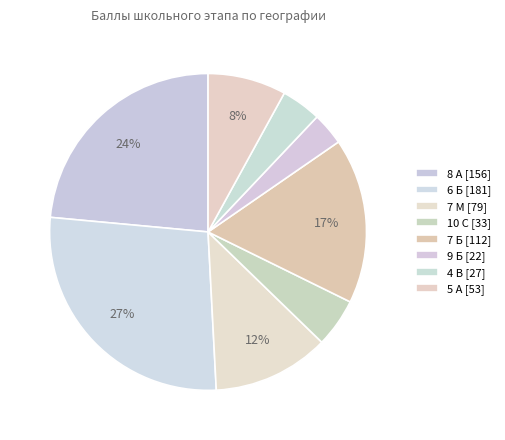

How many segments does this pie chart have?

8